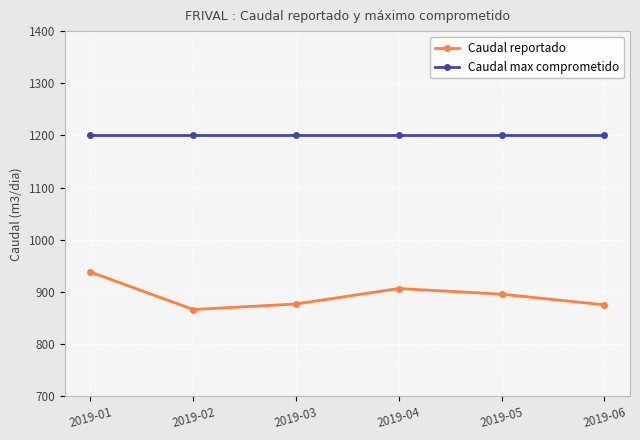

Rank the series at 2019-04 from highest to lowest value.

Caudal max comprometido, Caudal reportado